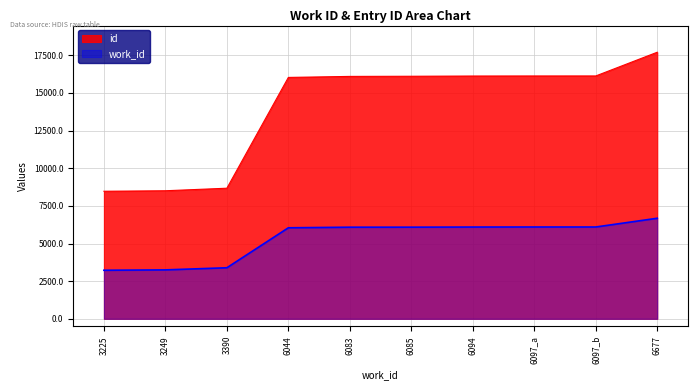

What is the label of the 5th point from the right?

6085